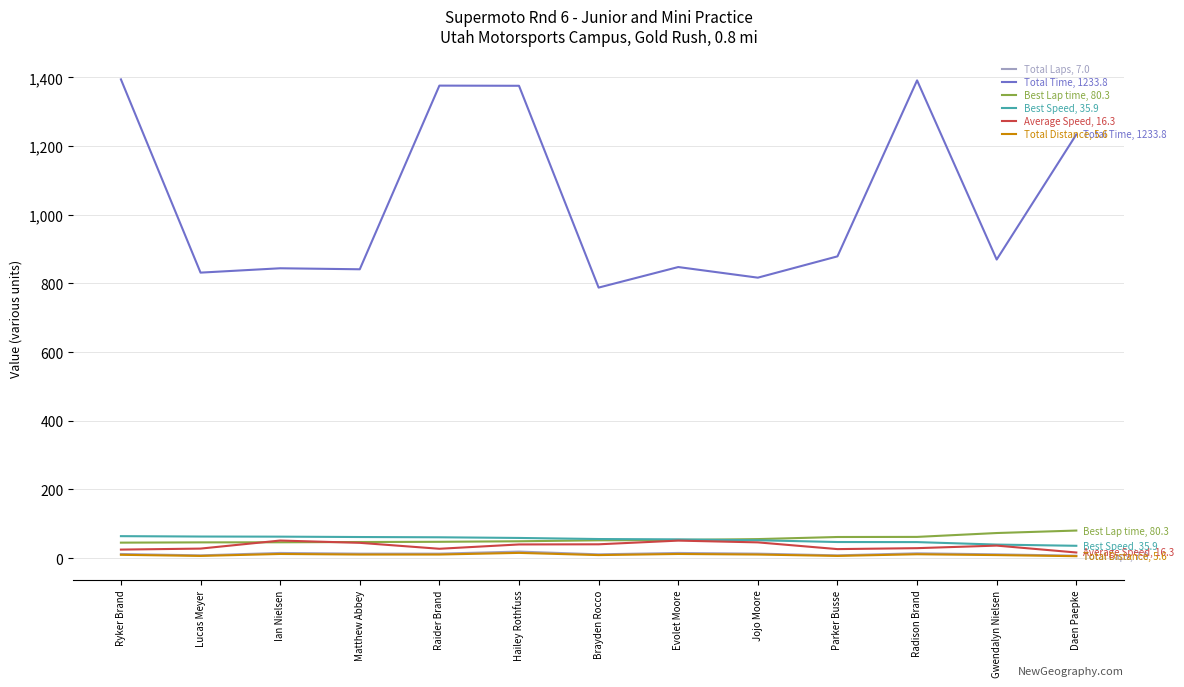

Which series has the largest total across all categories?

Total Time, 1233.8